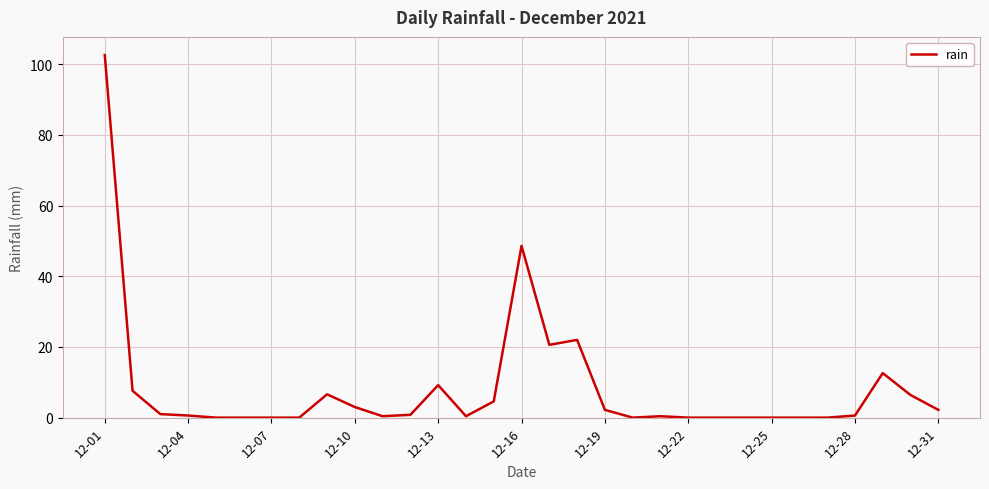

What is the difference between the maximum and minimum values?

102.6